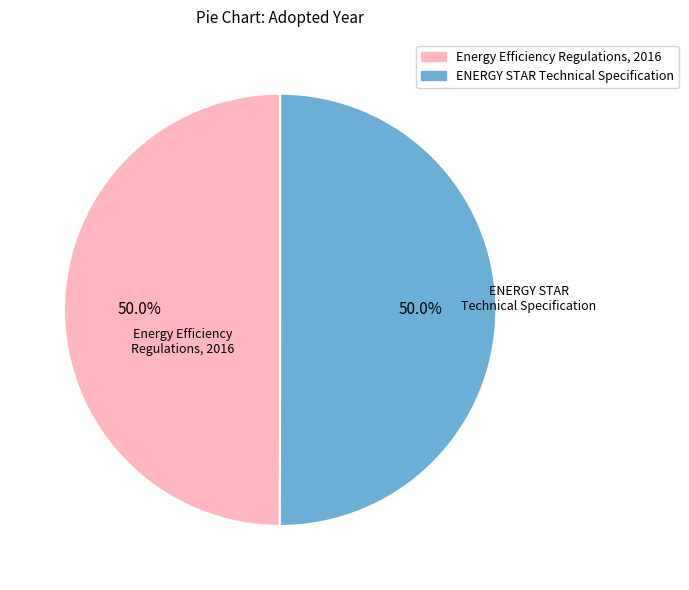

How many segments does this pie chart have?

2